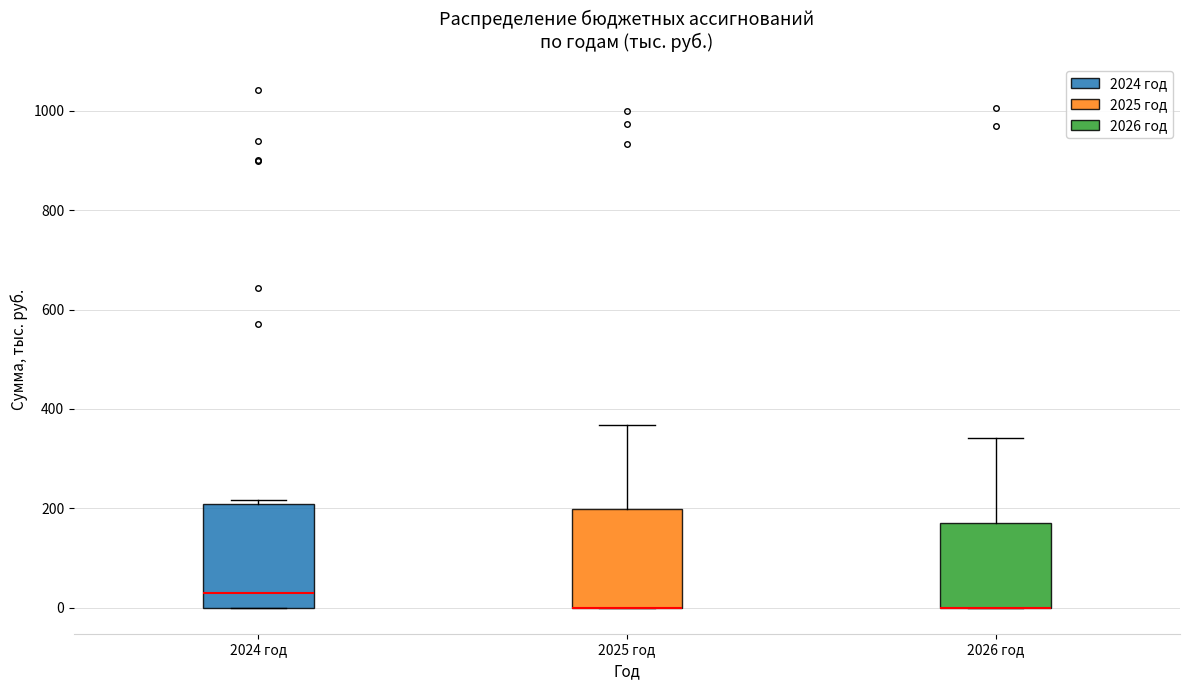

Reading left to right, transcribe this box plot: for each box, give where its median line is, the range the box spans, and where its two whiskers end, as read against the y-axis. The values are not printed on the chart, so give them approximately, as read against the axis.

2024 год: median 40, box 0 to 200, whiskers 0 to 220
2025 год: median 0 (drawn on the box's lower edge), box 0 to 200, whiskers 0 to 360
2026 год: median 0 (drawn on the box's lower edge), box 0 to 160, whiskers 0 to 340